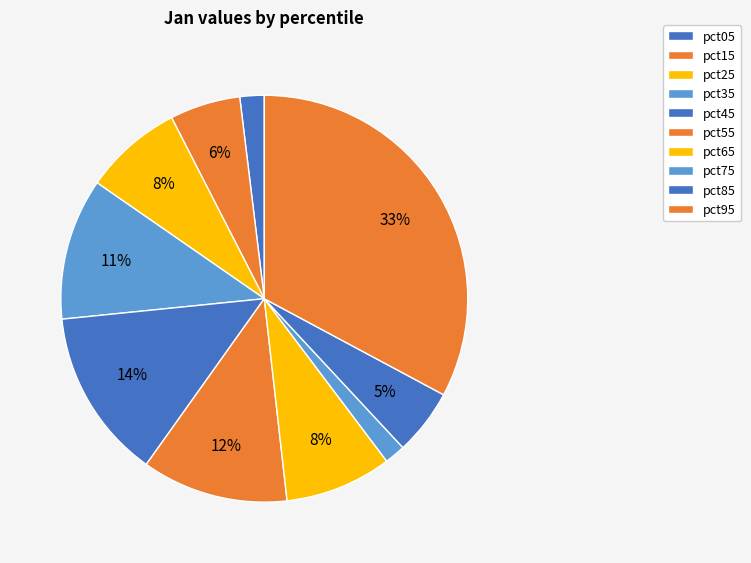

To the nearest percent, what percentage of the pie is pct55?

12%